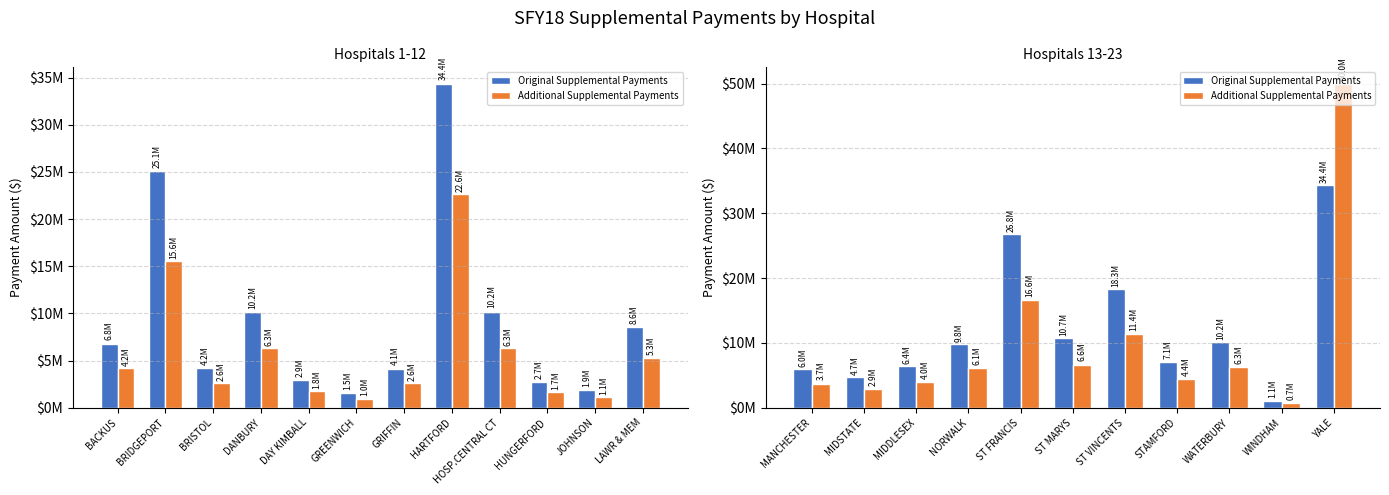

Is it true that Original Supplemental Payments equals 7228519.3 at ST VINCENTS?

False